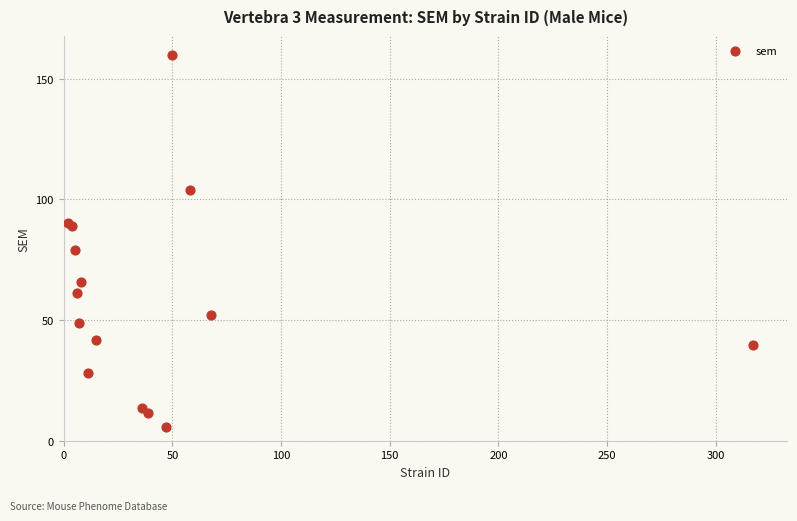

What Y value in the scatter plot is closest to 82?

78.9